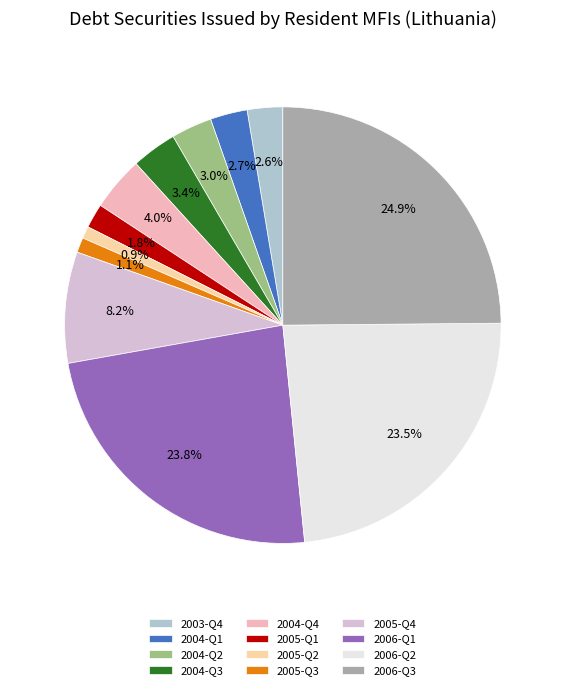

What percentage is NOT represented by 2003-Q4?

97.4%